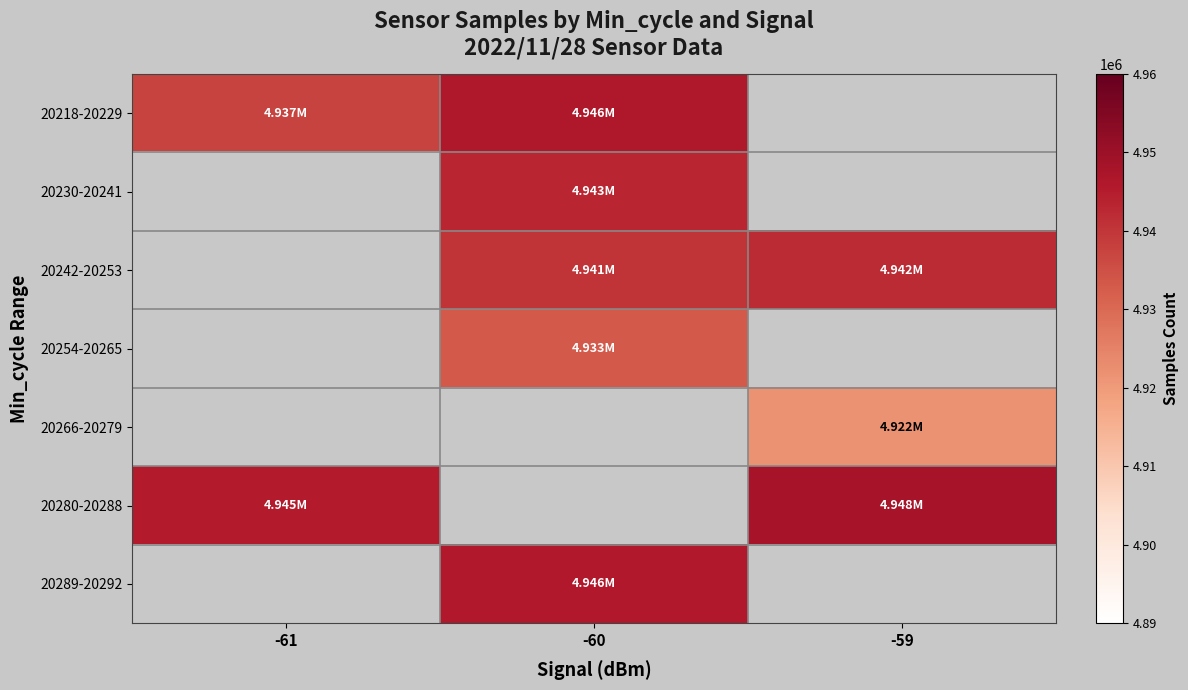

What is the spread (max minus min) of values at -61?

8120.0